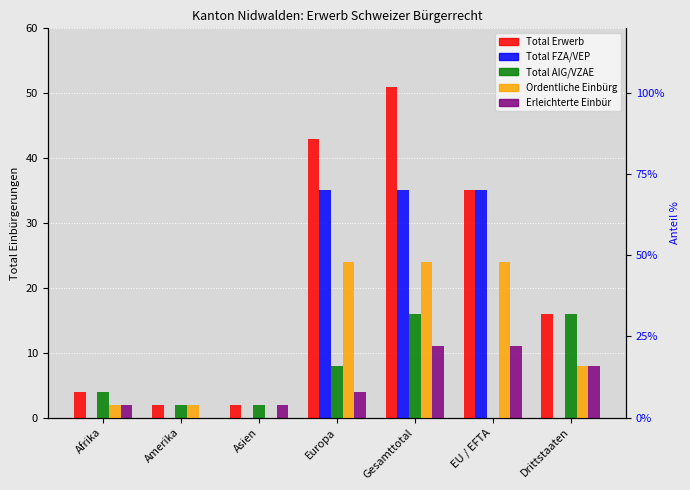

What is the difference between the Total Erwerb values at Afrika and Amerika?

2